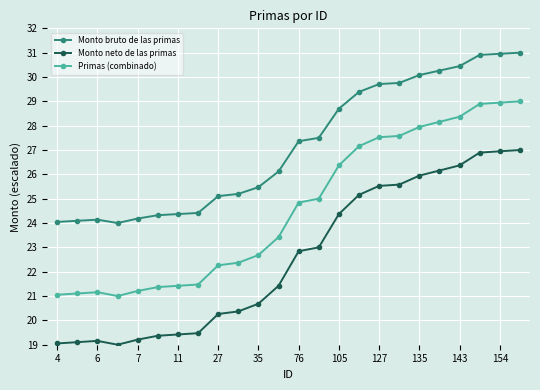

What is the greatest value displayed?

31.0